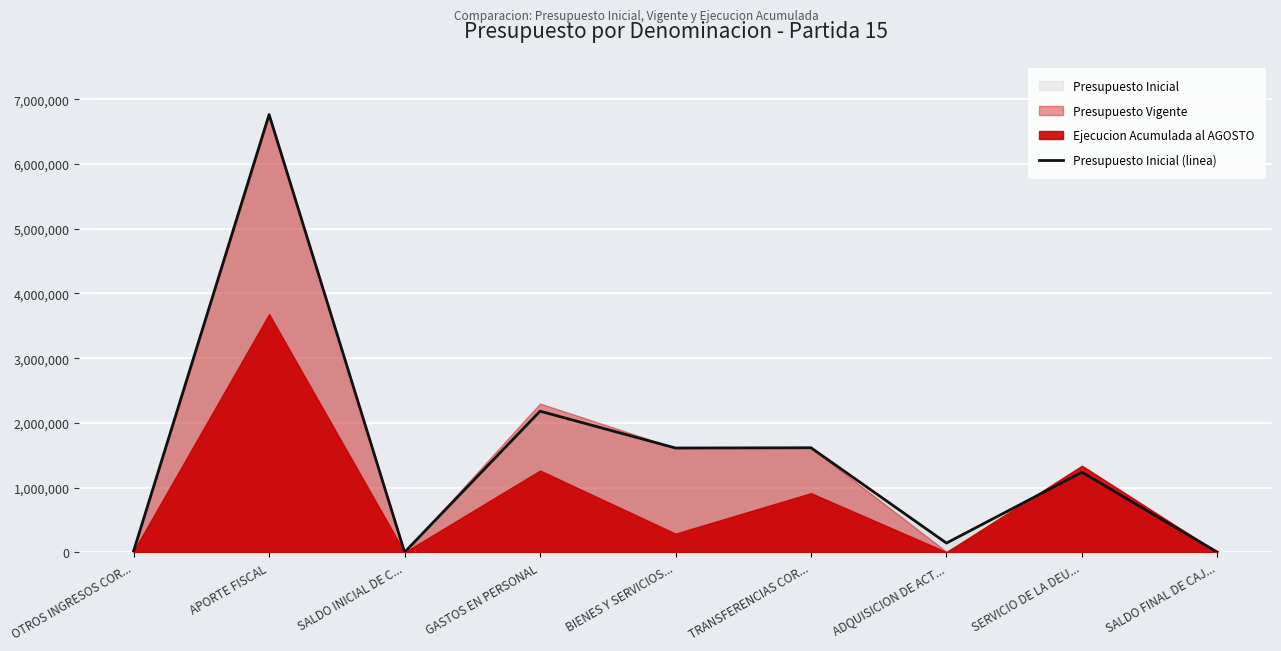

What is the label of the 4th point from the left?

GASTOS EN PERSONAL